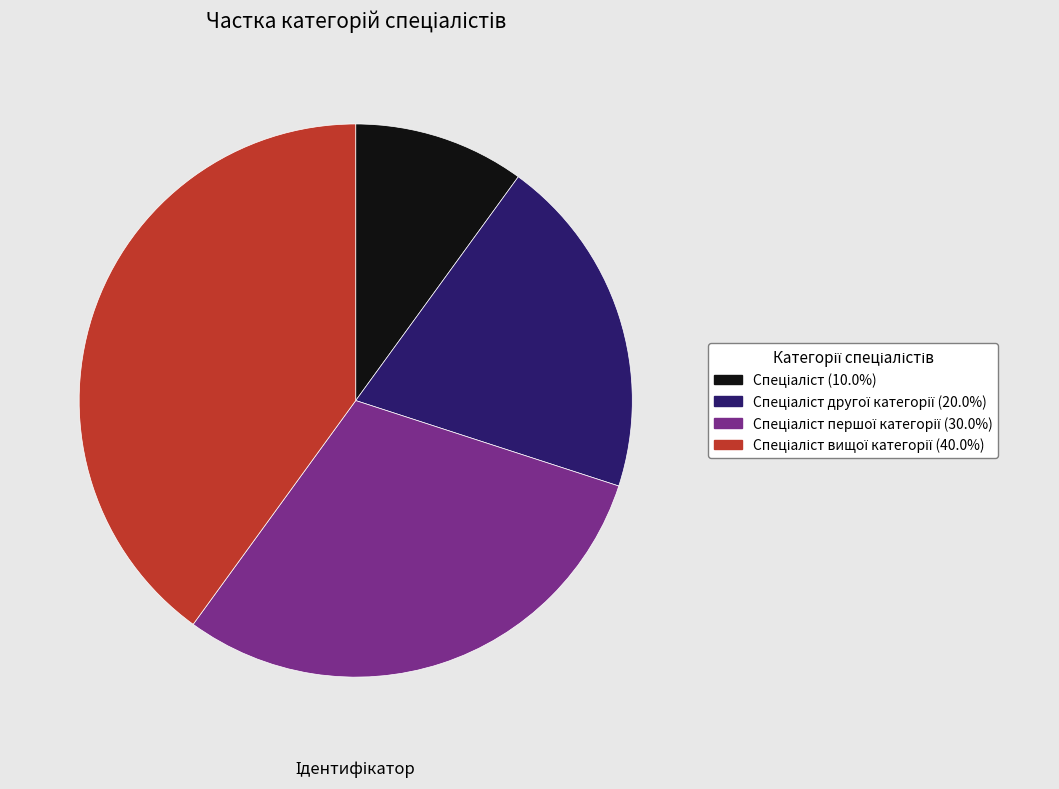

Is there any slice that represents more than half of the pie?

No